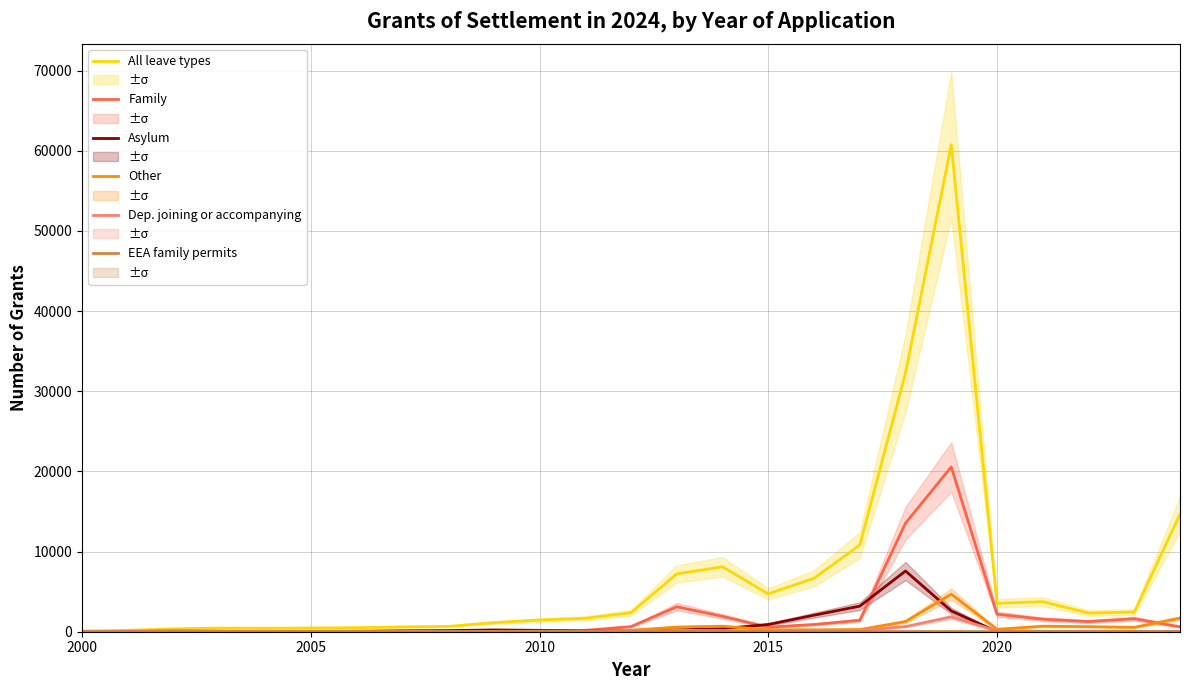

What is the highest value of the Dep. joining or accompanying series?

1843